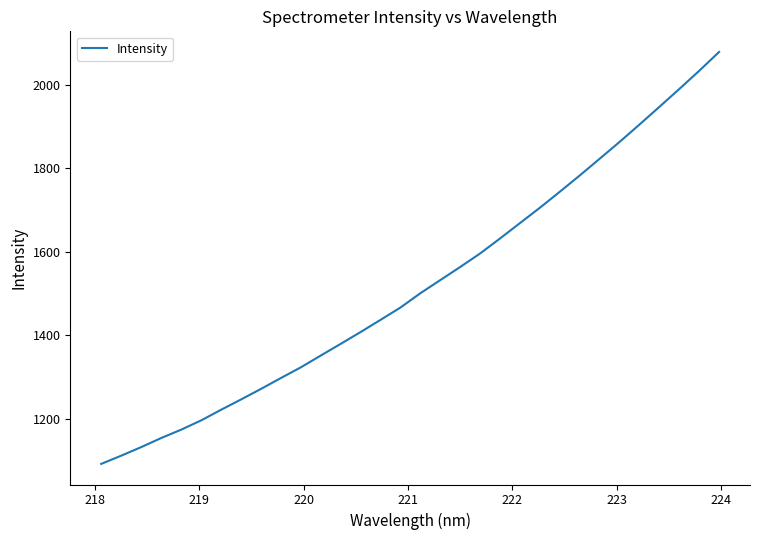

What is the difference between the maximum and minimum values?

985.6